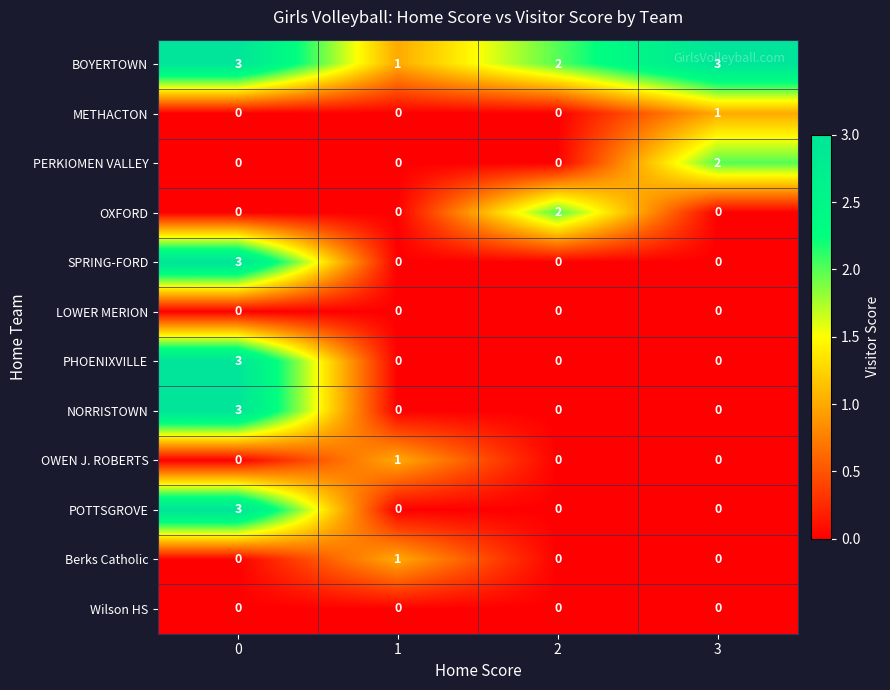

What value does the SPRING-FORD series have at 0?

3